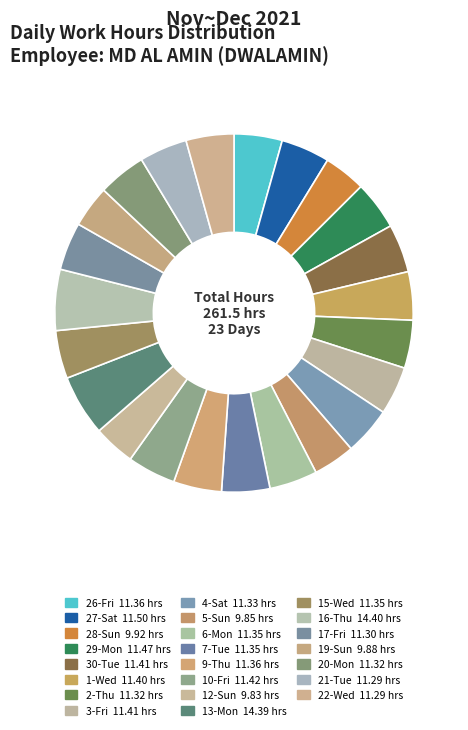

What is the ratio of the value at 30-Tue to the value at 2-Thu?

1.0